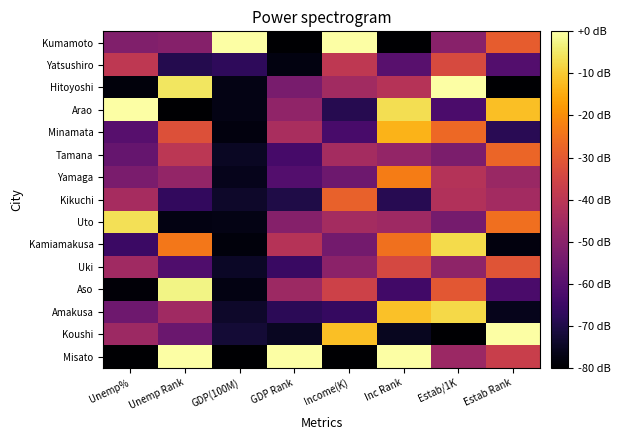

Reading left to right, transcribe all the data shown in this chart.

Kumamoto: Unemp%=-51.8	Unemp Rank=-50.7	GDP(100M)=-0.0	GDP Rank=-80.0	Income(K)=-0.0	Inc Rank=-80.0	Estab/1K=-50.1	Estab Rank=-29.3
Yatsushiro: Unemp%=-39.1	Unemp Rank=-69.3	GDP(100M)=-67.4	GDP Rank=-77.6	Income(K)=-39.2	Inc Rank=-59.4	Estab/1K=-33.6	Estab Rank=-60.5
Hitoyoshi: Unemp%=-78.3	Unemp Rank=-5.3	GDP(100M)=-77.0	GDP Rank=-53.3	Income(K)=-45.2	Inc Rank=-41.1	Estab/1K=-0.0	Estab Rank=-80.0
Arao: Unemp%=-0.0	Unemp Rank=-80.0	GDP(100M)=-77.2	GDP Rank=-48.5	Income(K)=-69.0	Inc Rank=-6.9	Estab/1K=-62.1	Estab Rank=-11.7
Minamata: Unemp%=-59.9	Unemp Rank=-32.0	GDP(100M)=-78.0	GDP Rank=-43.6	Income(K)=-62.7	Inc Rank=-13.7	Estab/1K=-26.7	Estab Rank=-68.3
Tamana: Unemp%=-57.0	Unemp Rank=-40.0	GDP(100M)=-75.0	GDP Rank=-63.0	Income(K)=-44.4	Inc Rank=-48.0	Estab/1K=-52.6	Estab Rank=-27.3
Yamaga: Unemp%=-52.9	Unemp Rank=-48.0	GDP(100M)=-76.0	GDP Rank=-60.6	Income(K)=-55.4	Inc Rank=-22.9	Estab/1K=-41.3	Estab Rank=-46.8
Kikuchi: Unemp%=-44.3	Unemp Rank=-66.7	GDP(100M)=-74.0	GDP Rank=-70.3	Income(K)=-28.1	Inc Rank=-68.6	Estab/1K=-42.0	Estab Rank=-44.9
Uto: Unemp%=-6.3	Unemp Rank=-77.3	GDP(100M)=-77.1	GDP Rank=-50.9	Income(K)=-44.5	Inc Rank=-45.7	Estab/1K=-53.8	Estab Rank=-25.4
Kamiamakusa: Unemp%=-65.0	Unemp Rank=-24.0	GDP(100M)=-78.4	GDP Rank=-41.2	Income(K)=-54.2	Inc Rank=-25.1	Estab/1K=-7.4	Estab Rank=-78.0
Uki: Unemp%=-45.5	Unemp Rank=-61.3	GDP(100M)=-74.6	GDP Rank=-65.5	Income(K)=-49.6	Inc Rank=-34.3	Estab/1K=-48.8	Estab Rank=-31.2
Aso: Unemp%=-78.8	Unemp Rank=-2.7	GDP(100M)=-77.3	GDP Rank=-46.1	Income(K)=-36.2	Inc Rank=-64.0	Estab/1K=-30.4	Estab Rank=-62.4
Amakusa: Unemp%=-55.3	Unemp Rank=-45.3	GDP(100M)=-74.0	GDP Rank=-67.9	Income(K)=-66.2	Inc Rank=-11.4	Estab/1K=-7.6	Estab Rank=-76.1
Koushi: Unemp%=-46.0	Unemp Rank=-56.0	GDP(100M)=-72.4	GDP Rank=-75.2	Income(K)=-11.9	Inc Rank=-75.4	Estab/1K=-80.0	Estab Rank=-0.0
Misato: Unemp%=-80.0	Unemp Rank=-0.0	GDP(100M)=-80.0	GDP Rank=-0.0	Income(K)=-80.0	Inc Rank=-0.0	Estab/1K=-46.4	Estab Rank=-37.1